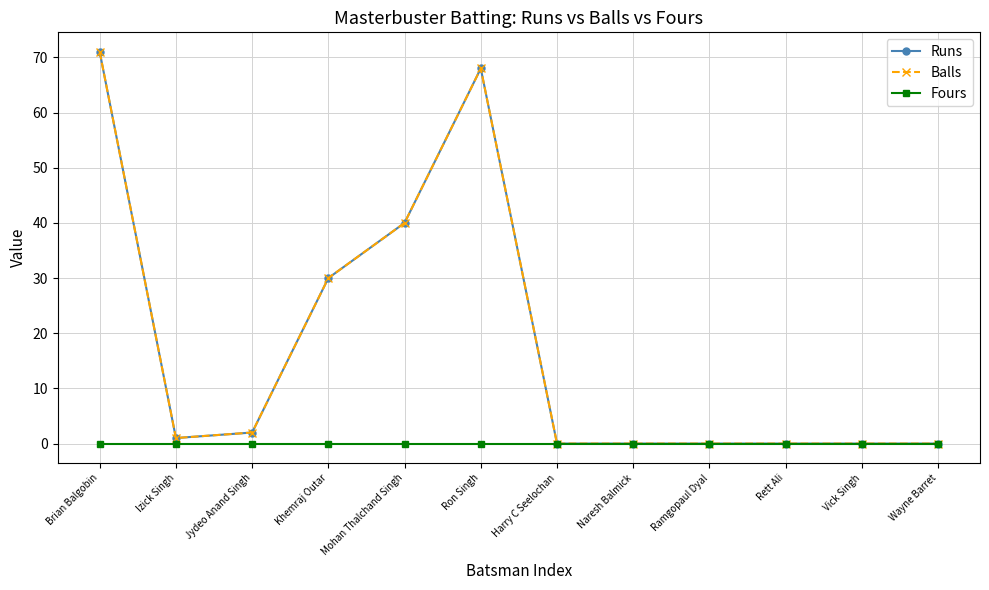

Is it true that Fours equals 0 at Ramgopaul Dyal?

True